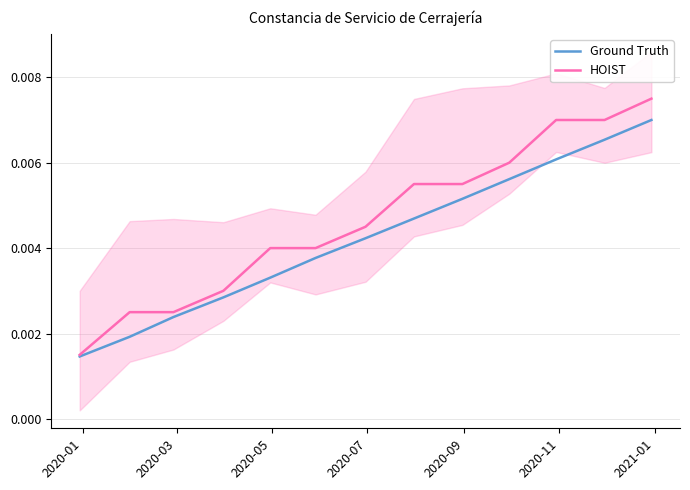

Count the HOIST values in the range 0 to 1.

13